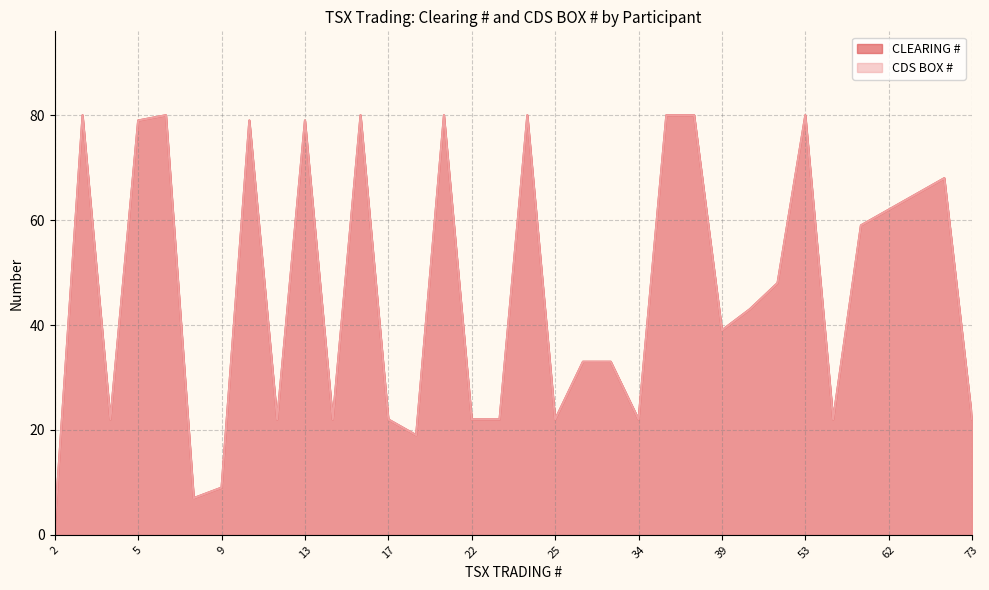

How many distinct data groups are displayed?

2